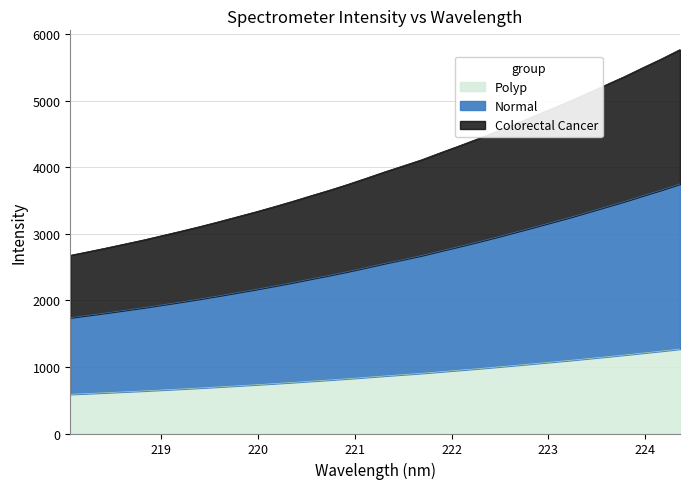

True or false: the data has more than 0 interior local peaks.

False